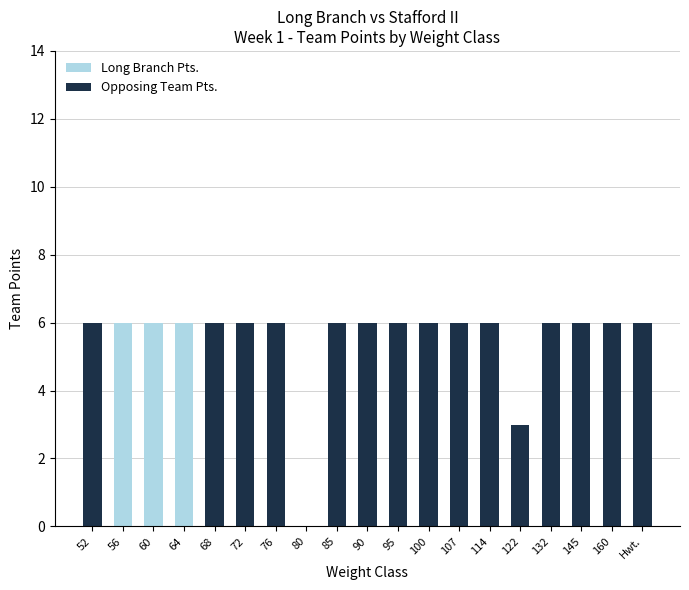

The value of Long Branch Pts. at 56 is 1. True or false?

False